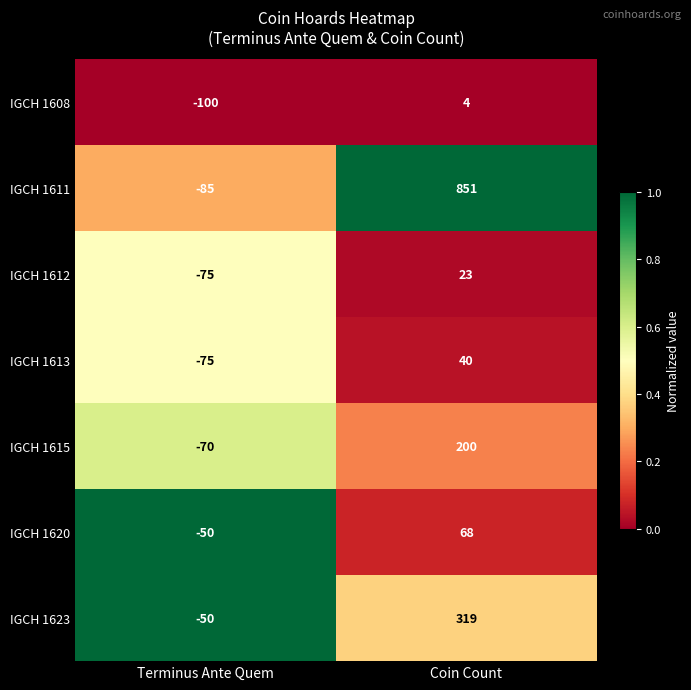

True or false: IGCH 1615 has a value of -98 at Terminus Ante Quem.

False